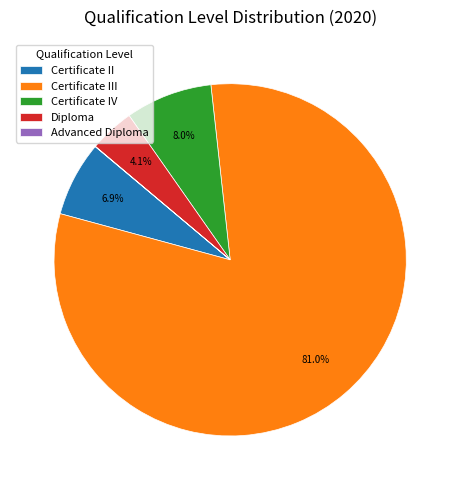

What portion of the pie excludes Certificate II?

93.1%